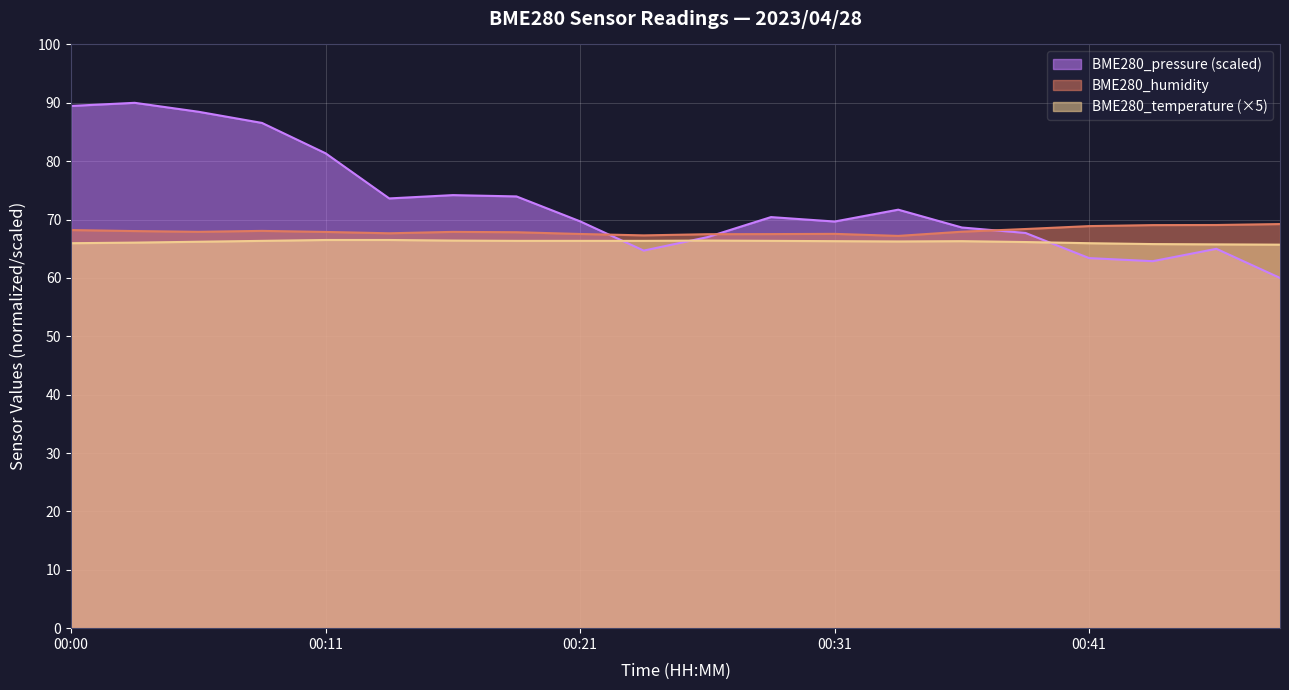

What is the sum of the BME280_humidity values at 00:16 and 00:33?

135.1